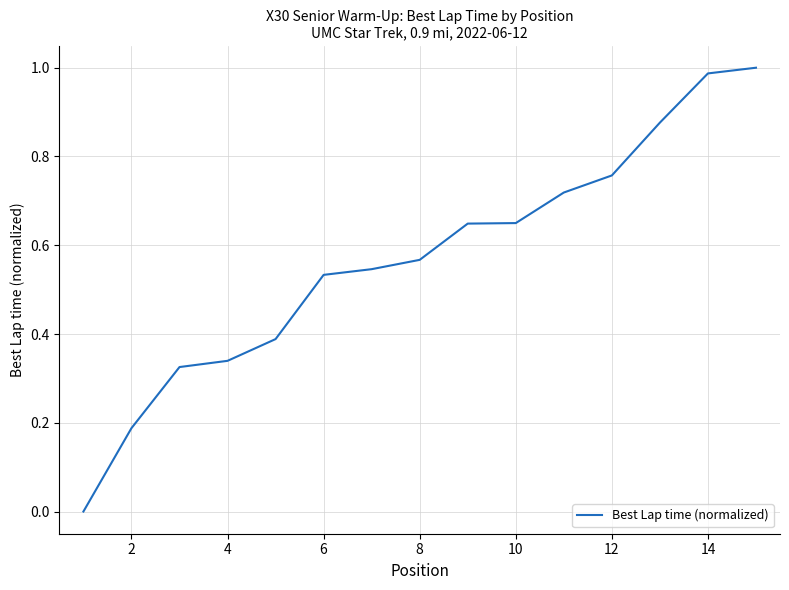

Count the number of data series in this chart.

1